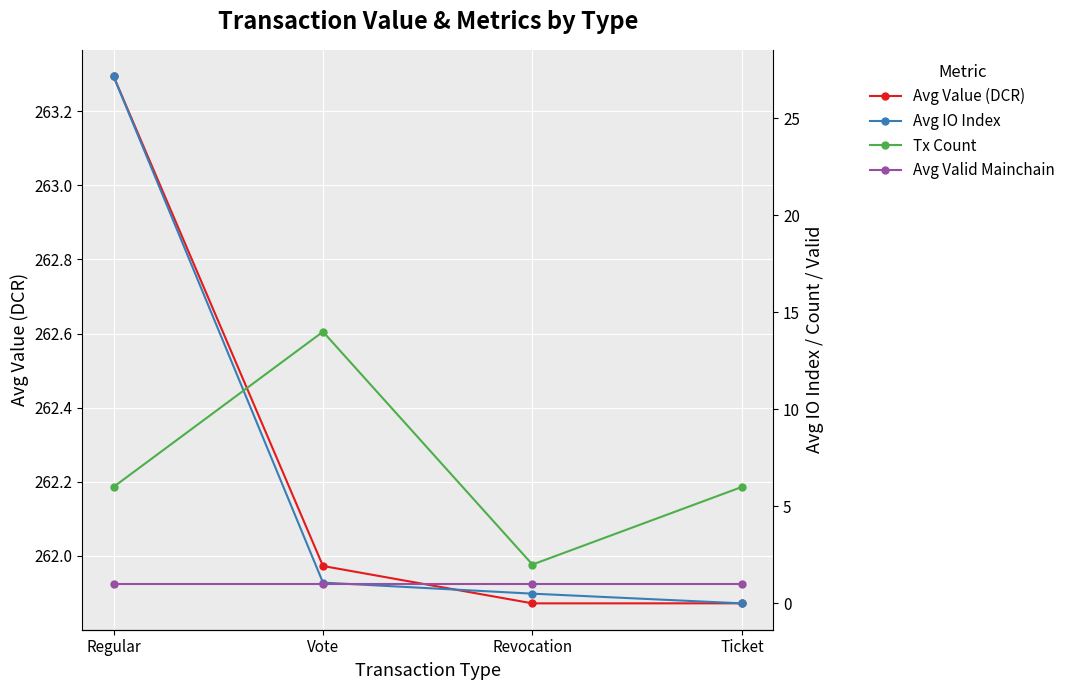

How many distinct data groups are displayed?

4